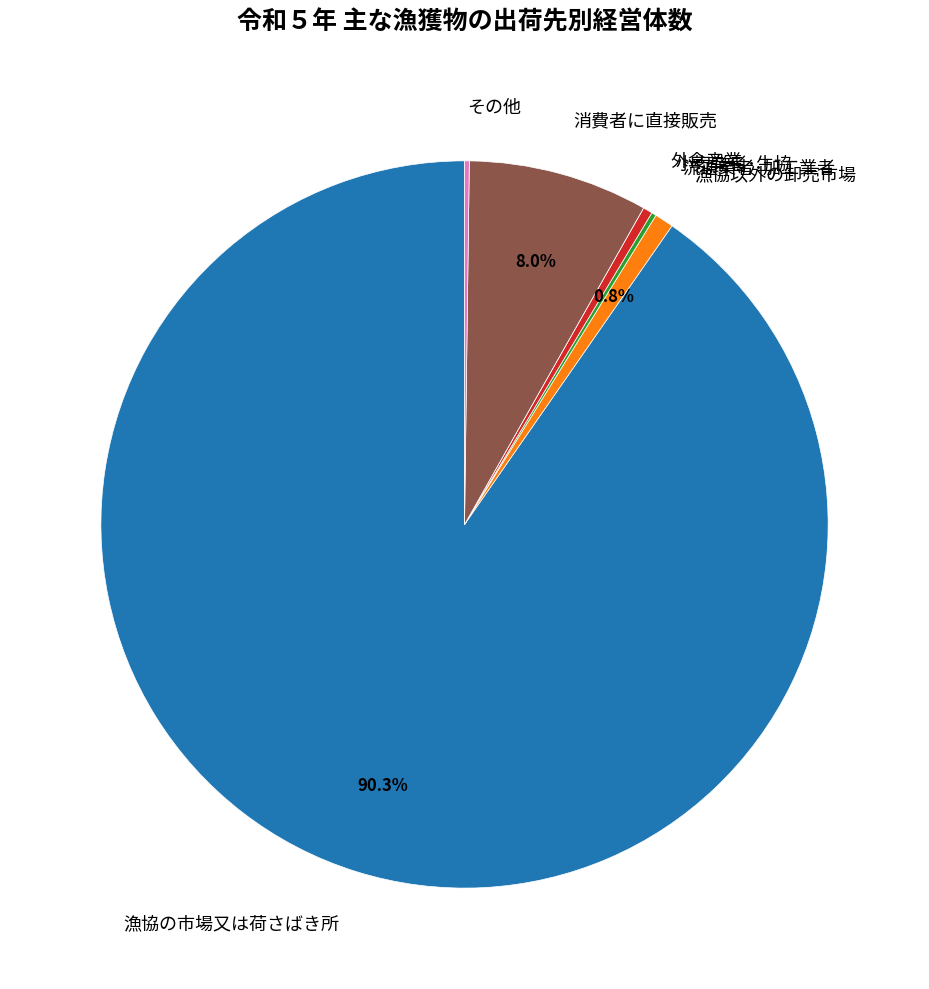

Which slice represents more than half of the pie?

漁協の市場又は荷さばき所